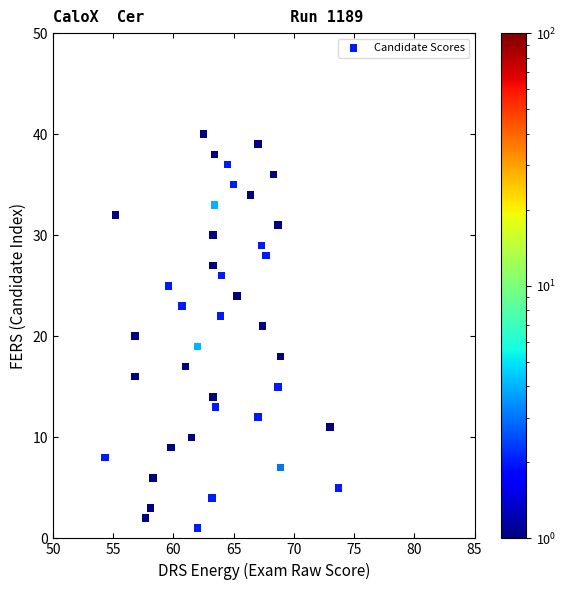

What is the range of Y values (max minus min)?

39